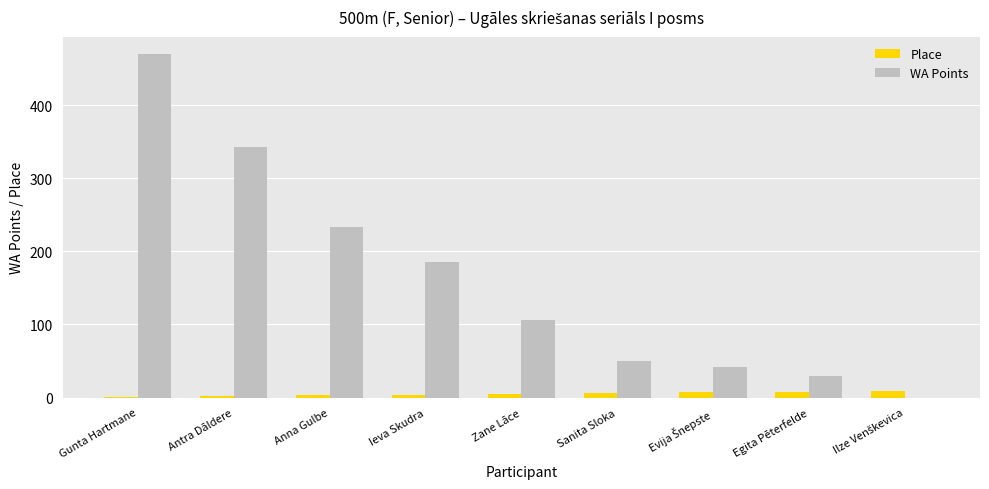

How many categories are shown in the chart?

9